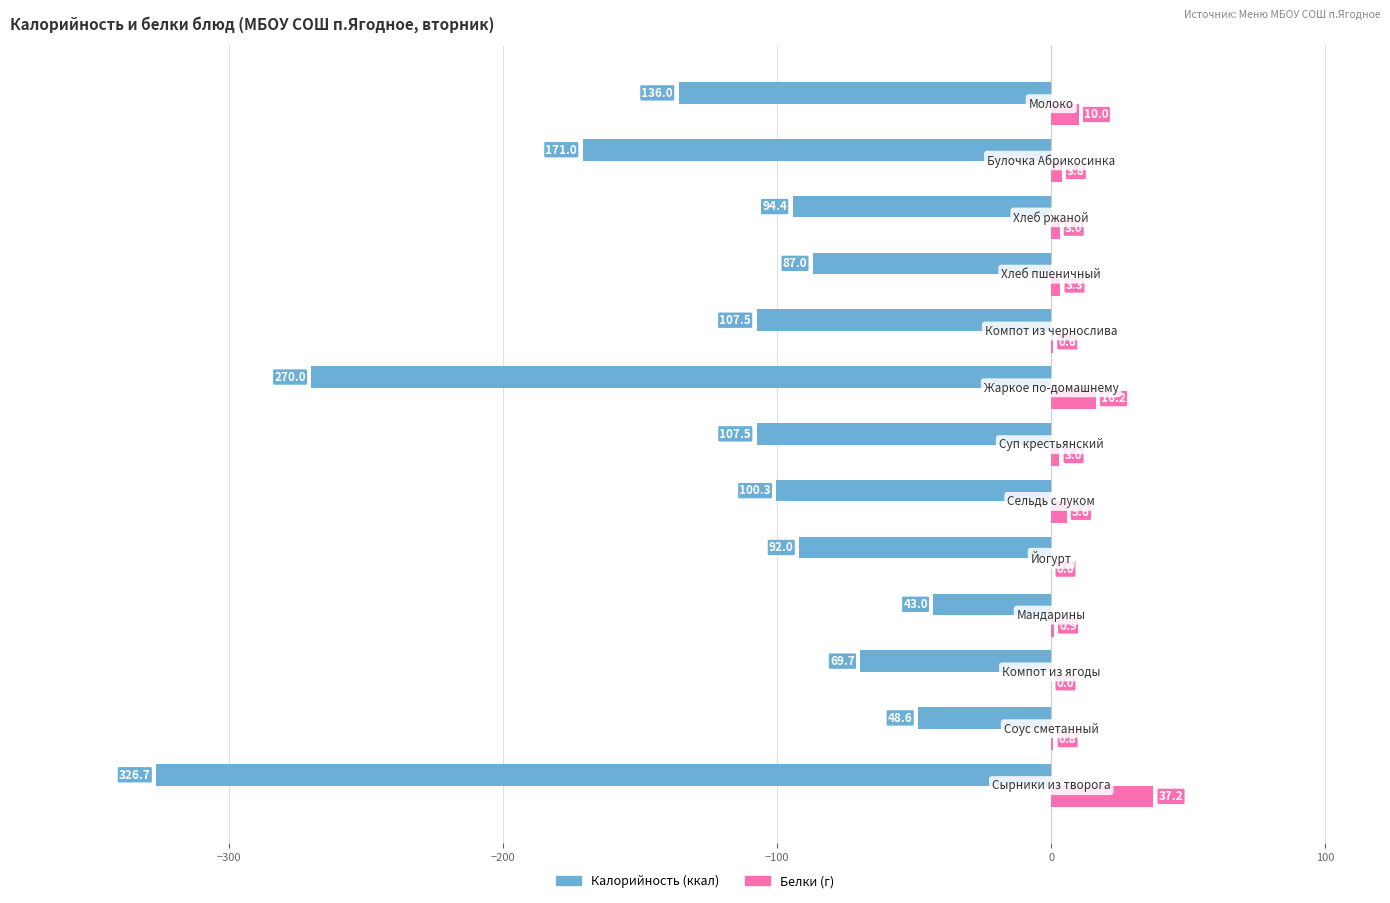

What is the maximum value shown in the chart?

37.2